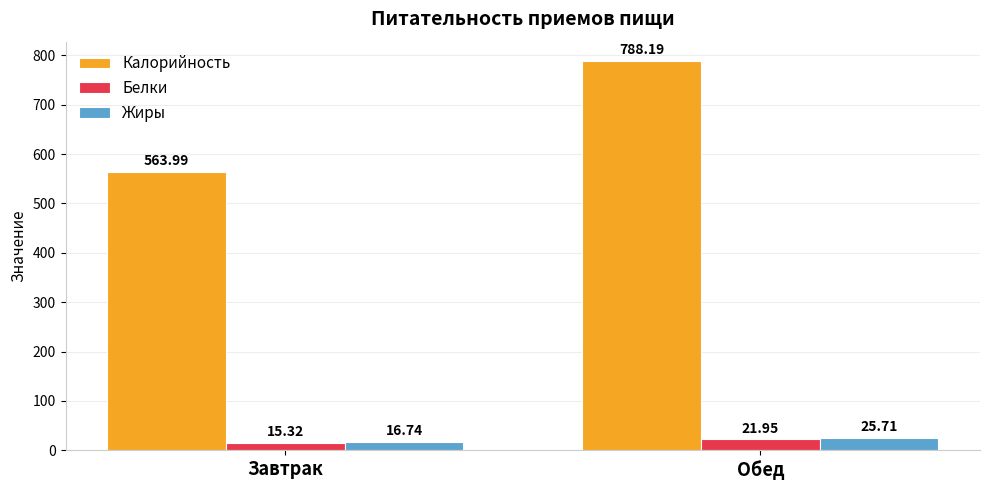

Which series has the widest spread of values?

Калорийность